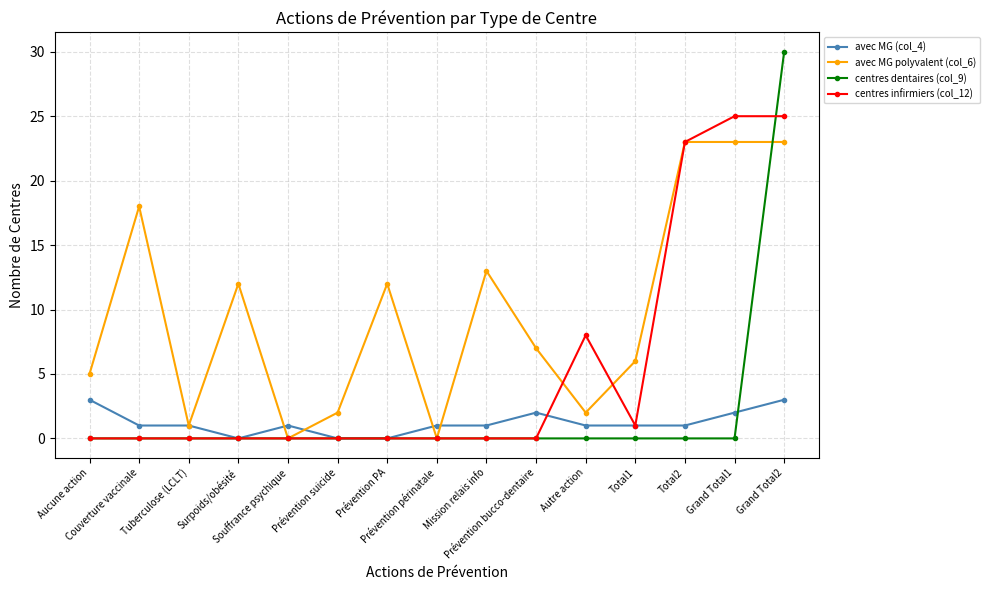

Count the number of categories in the chart.

15